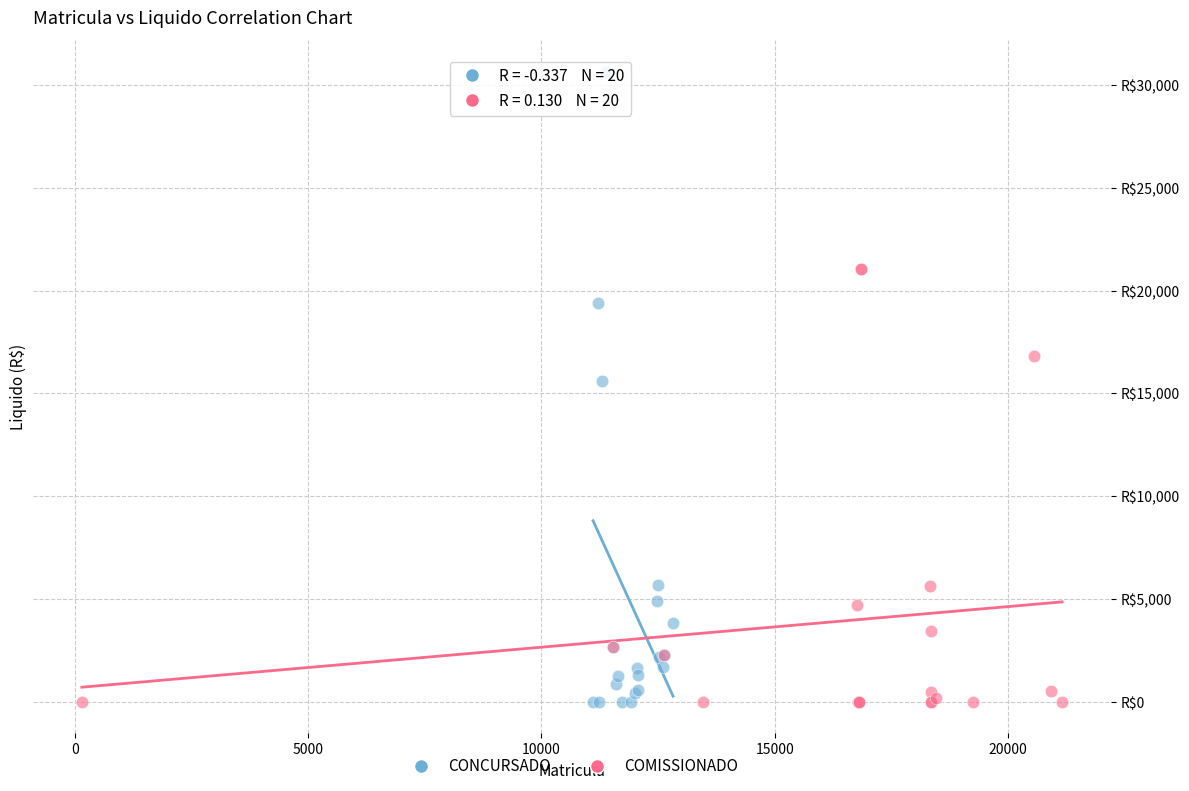

Which series reaches the maximum Y coordinate?

CONCURSADO